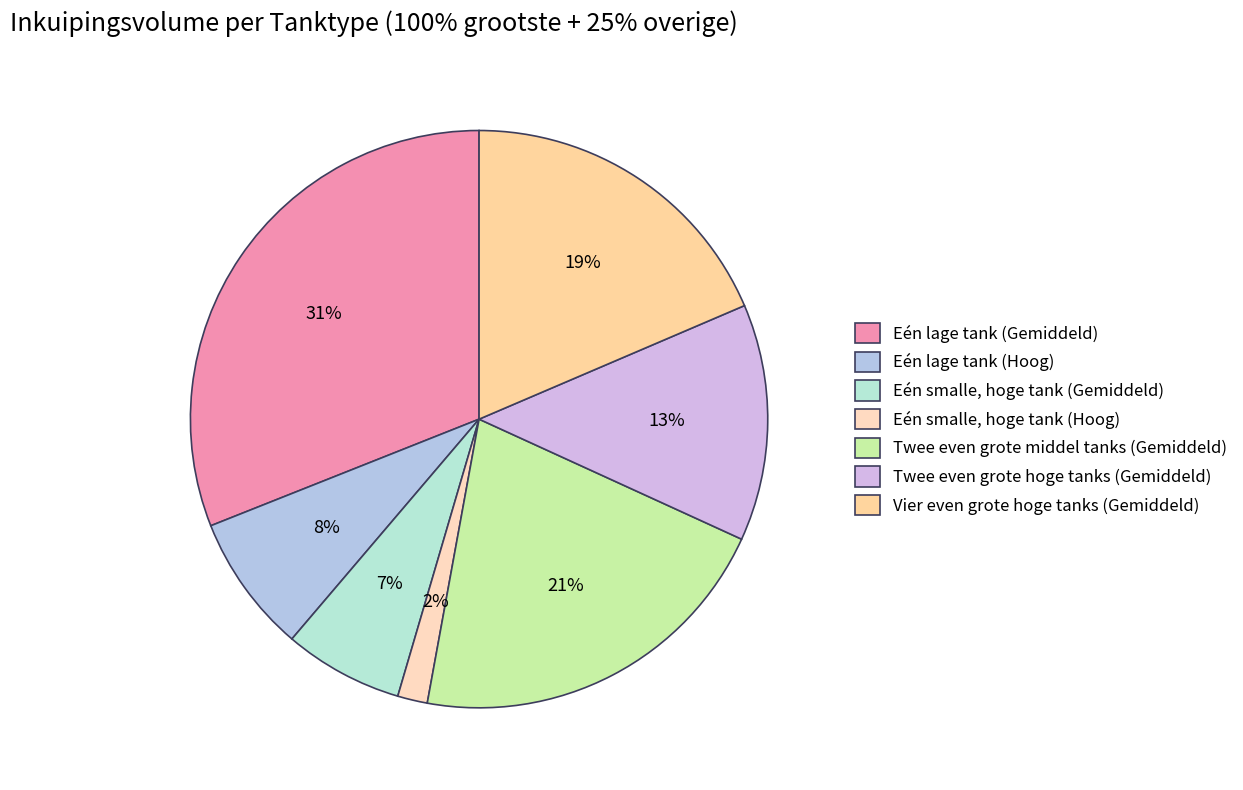

Which has a higher value, Eén lage tank (Gemiddeld) or Eén lage tank (Hoog)?

Eén lage tank (Gemiddeld)